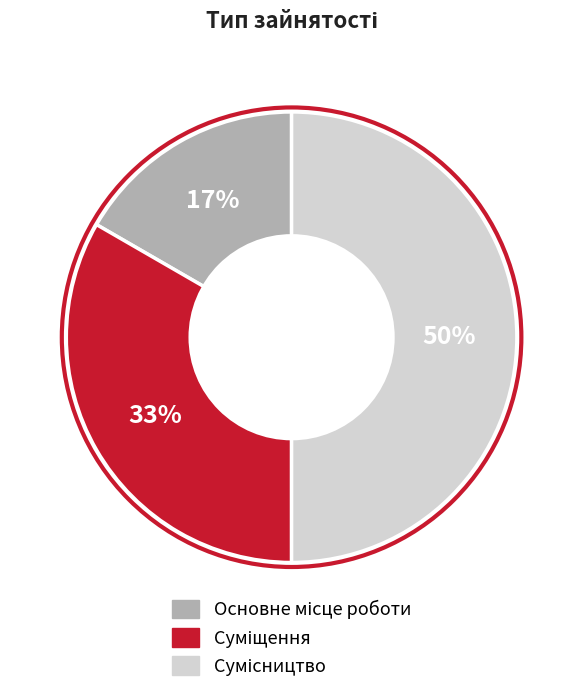

To the nearest percent, what is the difference between the largest and smallest slice percentages?

33%